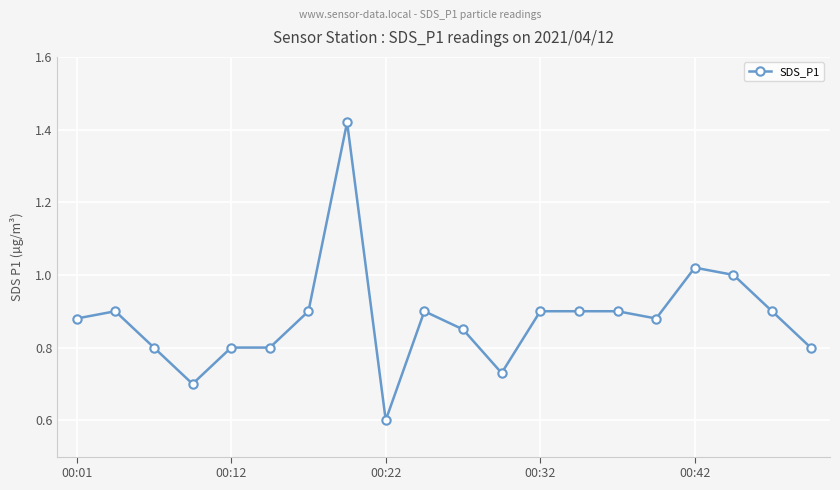

True or false: the data has more than 2 interior local peaks.

True